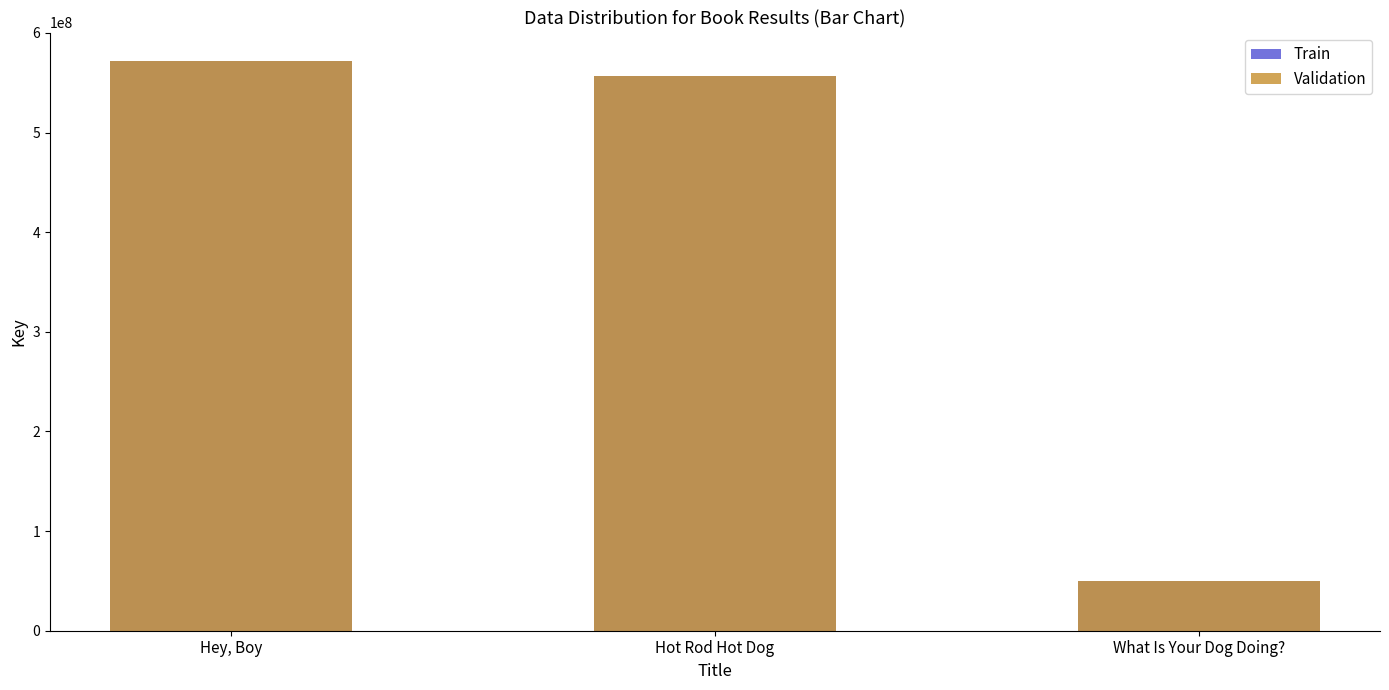

Rank the series by their maximum value, from highest to lowest.

Train, Validation